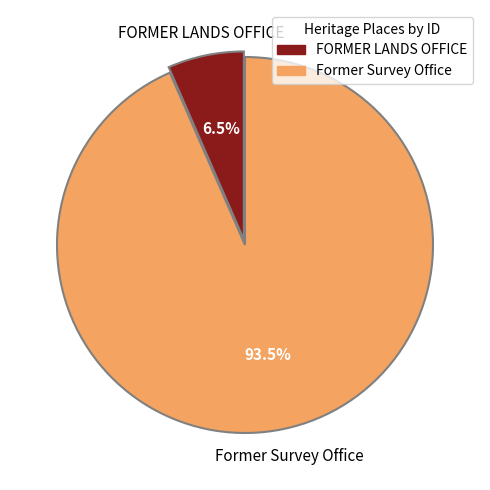

What is the smallest slice in the pie chart?

FORMER LANDS OFFICE